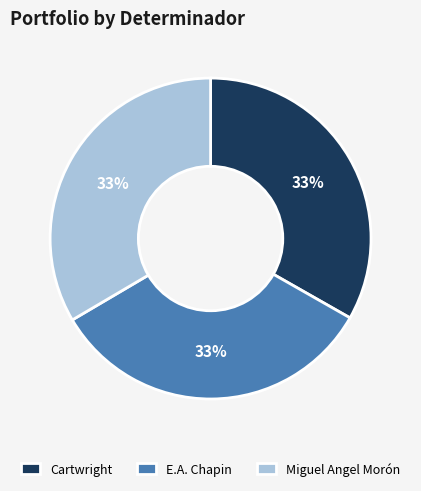

Approximately how many times larger is the value at E.A. Chapin compared to Cartwright?

1.0